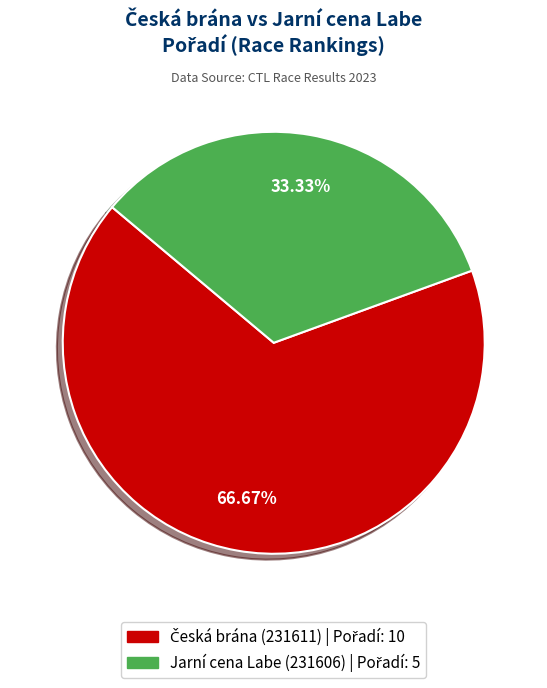

Does any single category account for the majority?

Yes